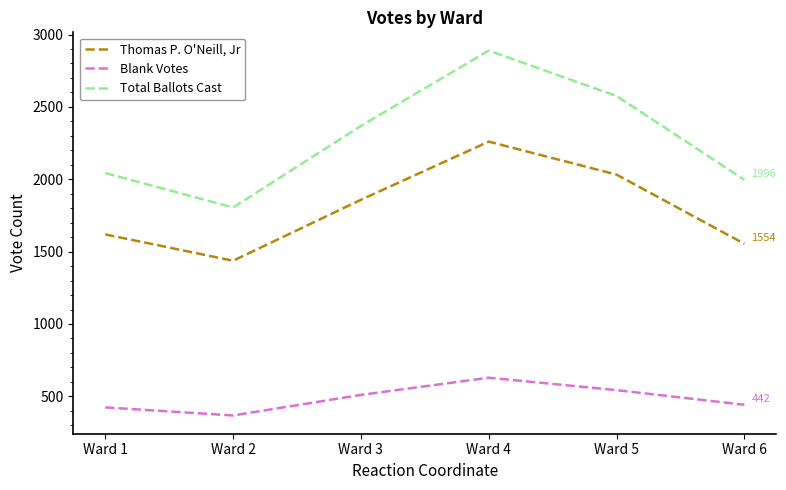

Between Ward 5 and Ward 6, which series saw the biggest shift?

Total Ballots Cast